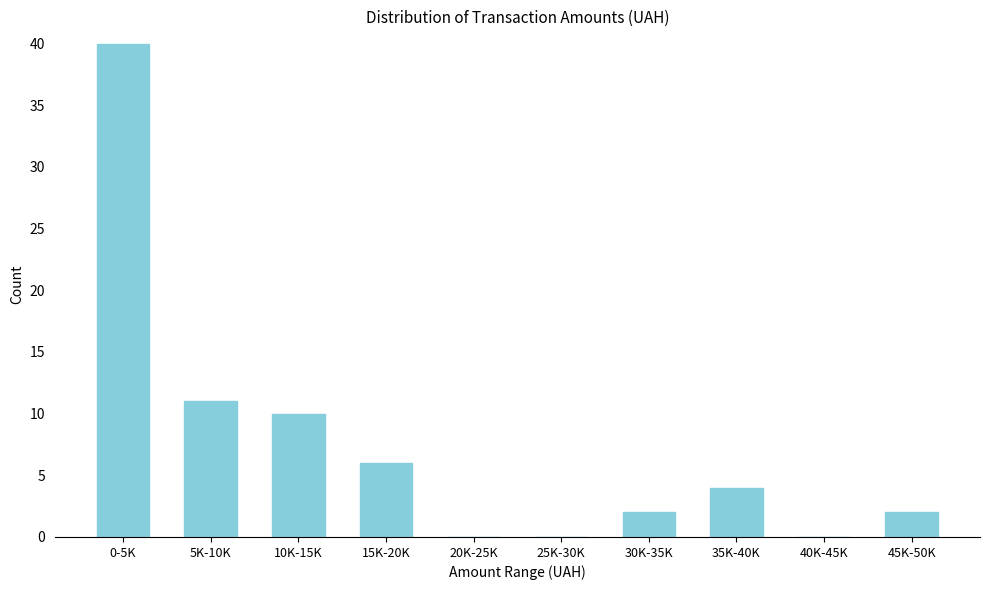

Reading left to right, what are all the values shown in this chart?

0-5K=40	5K-10K=11	10K-15K=10	15K-20K=6	20K-25K=0	25K-30K=0	30K-35K=2	35K-40K=4	40K-45K=0	45K-50K=2